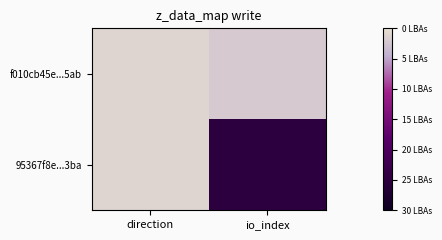

Which category has the highest value across all series?

io_index